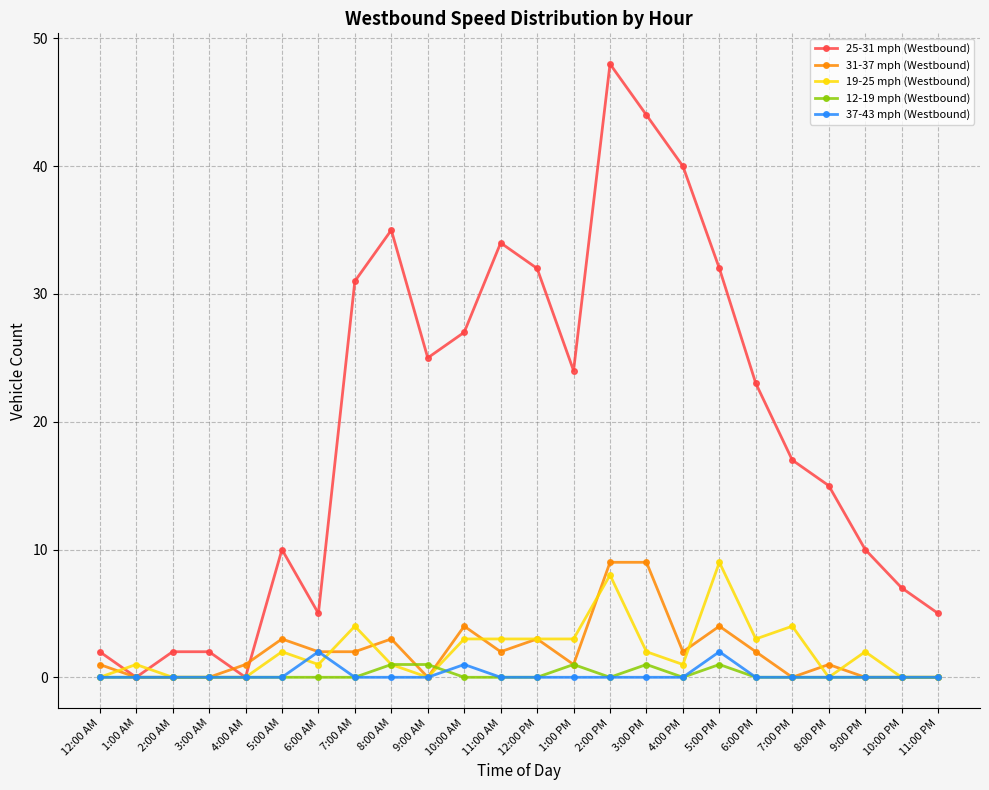

The value of 12-19 mph (Westbound) at 3:00 PM is 1. True or false?

True